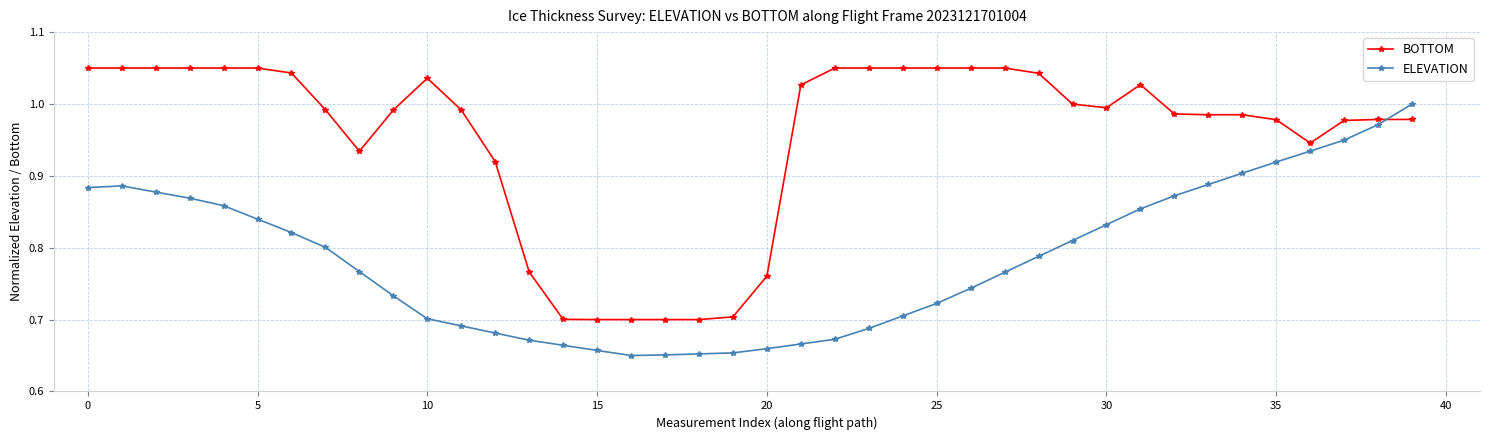

What is the difference between the second highest and minimum values in the ELEVATION series?

0.3